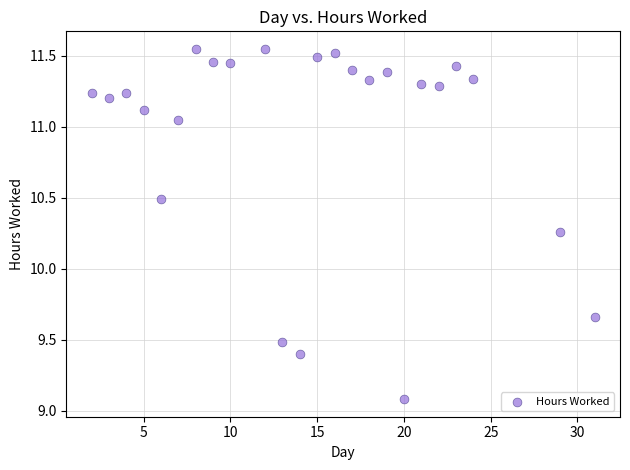

What is the range of X values (max minus min)?

29.0